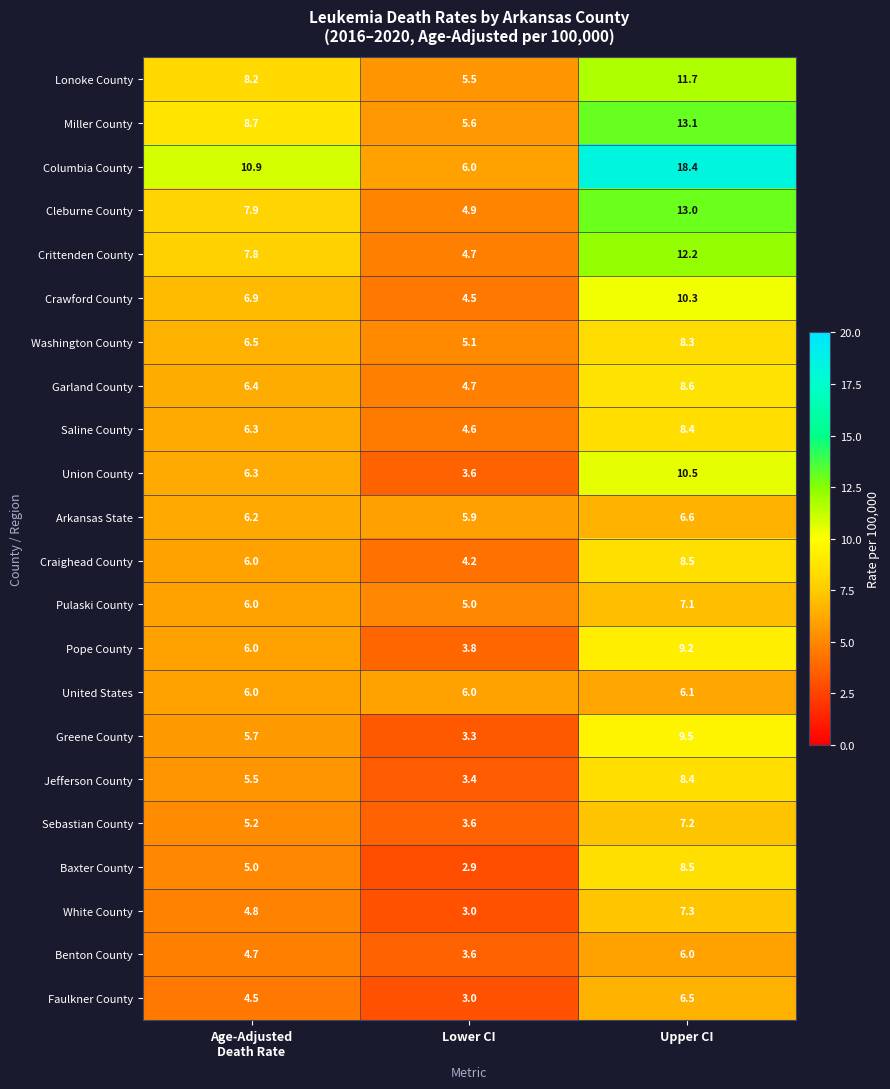

Which series has the widest spread of values?

Columbia County